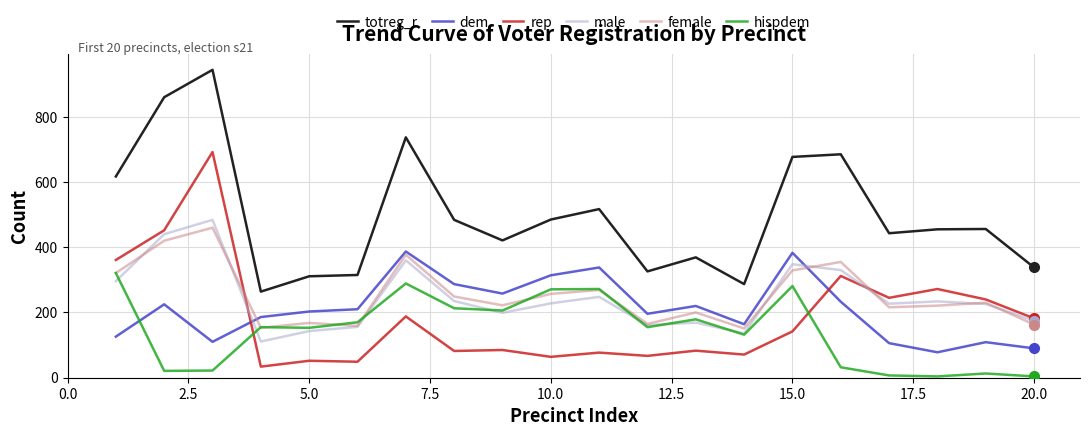

True or false: totreg_r and hispdem intersect in this chart.

False